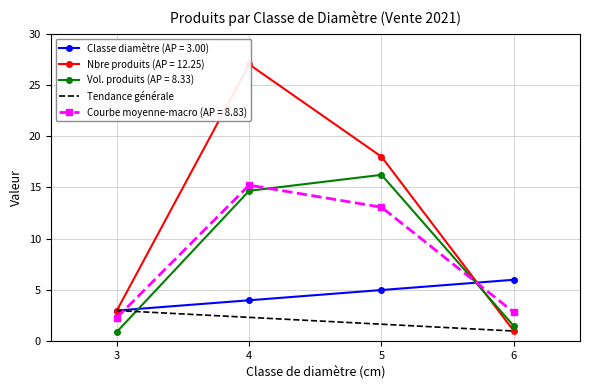

Is the value of Classe diamètre (AP = 3.00) at 4 greater than the value of Vol. produits (AP = 8.33) at 4?

No